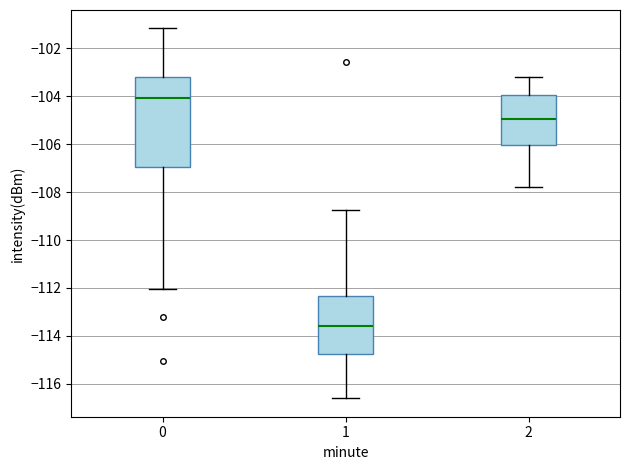

Which box's median line is the lowest?

1